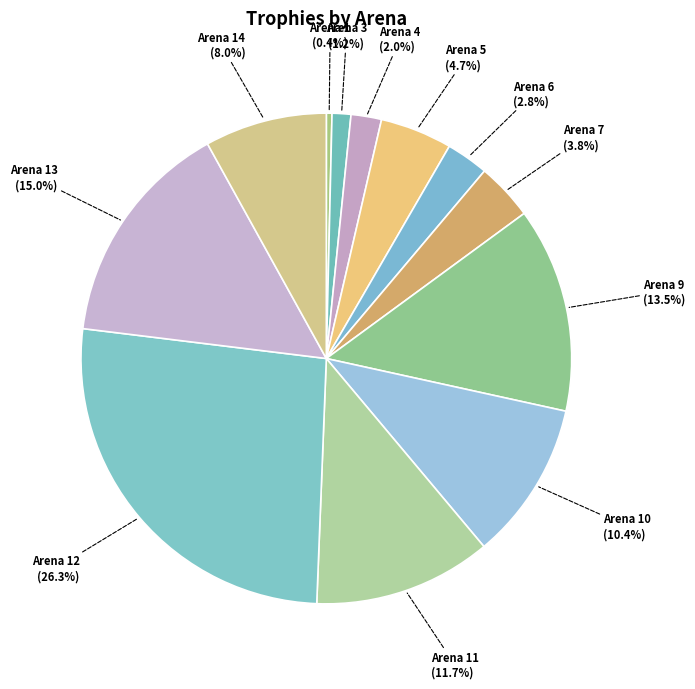

Which slice is the largest?

Arena 12